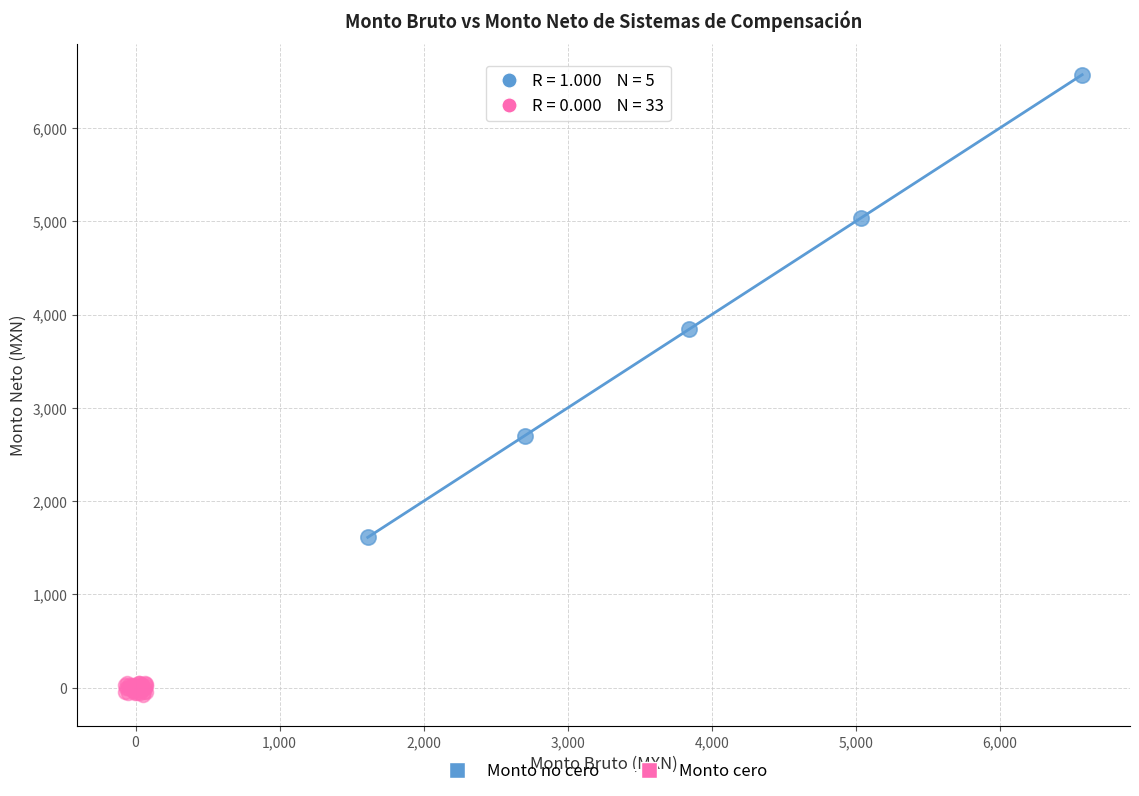

Which series has the widest spread of Y values?

Monto no cero